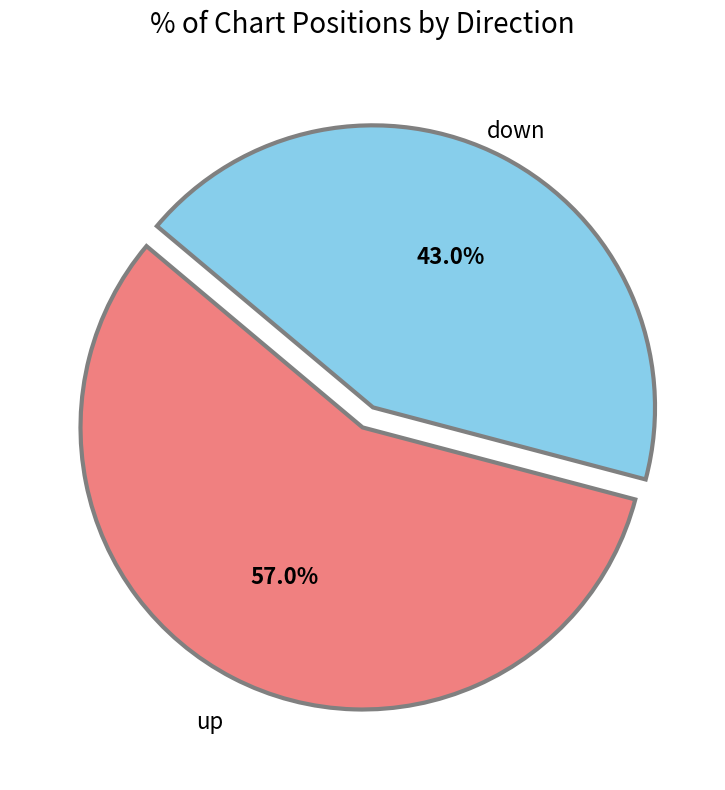

Do up and down together represent more than half of the pie?

Yes